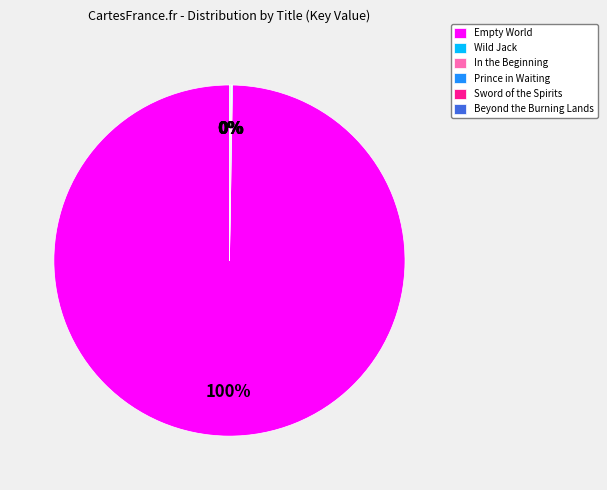

To the nearest percent, what is the difference between the largest and smallest slice percentages?

100%